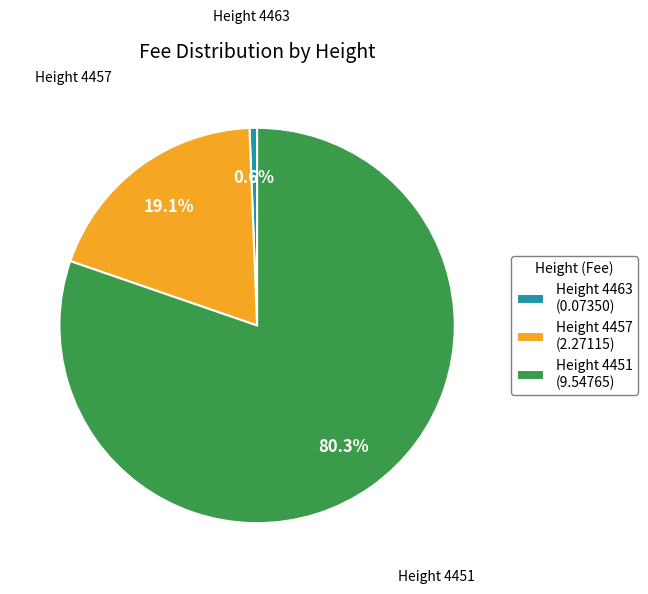

Is there any slice that represents more than half of the pie?

Yes